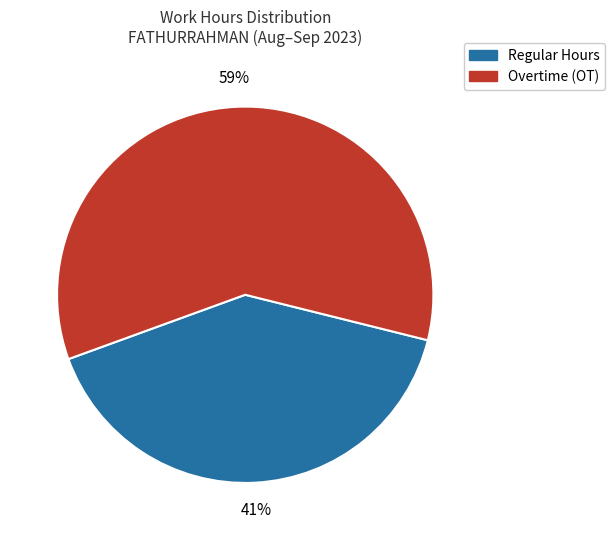

Does any single category account for the majority?

Yes